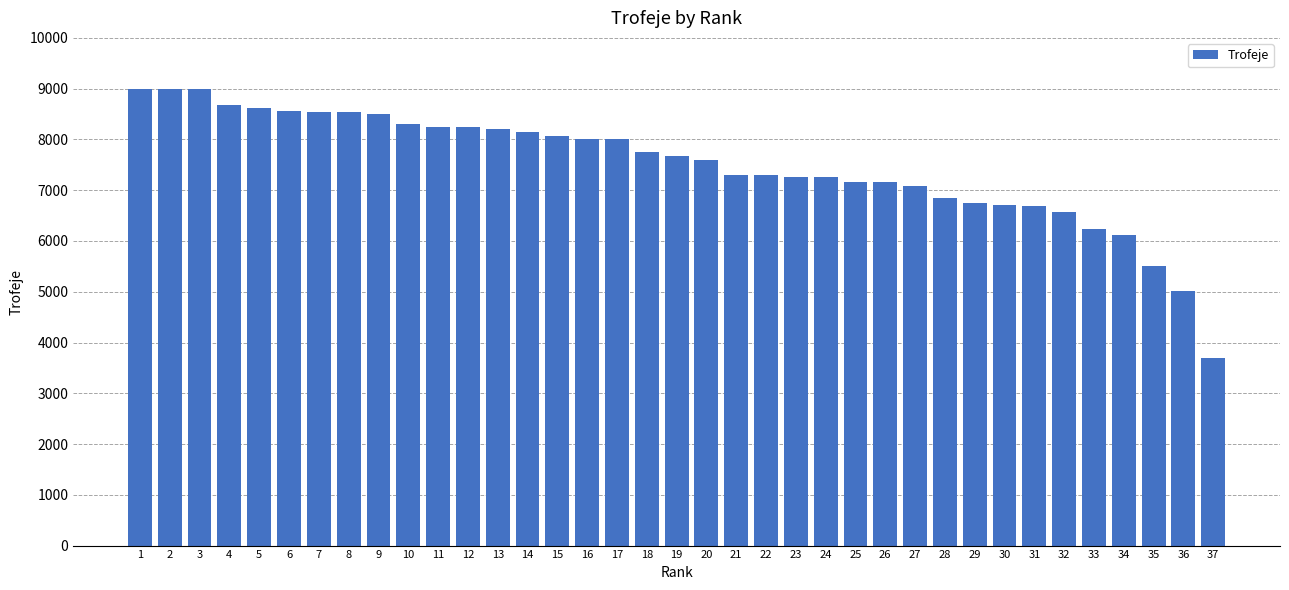

How many bars are there in total?

37